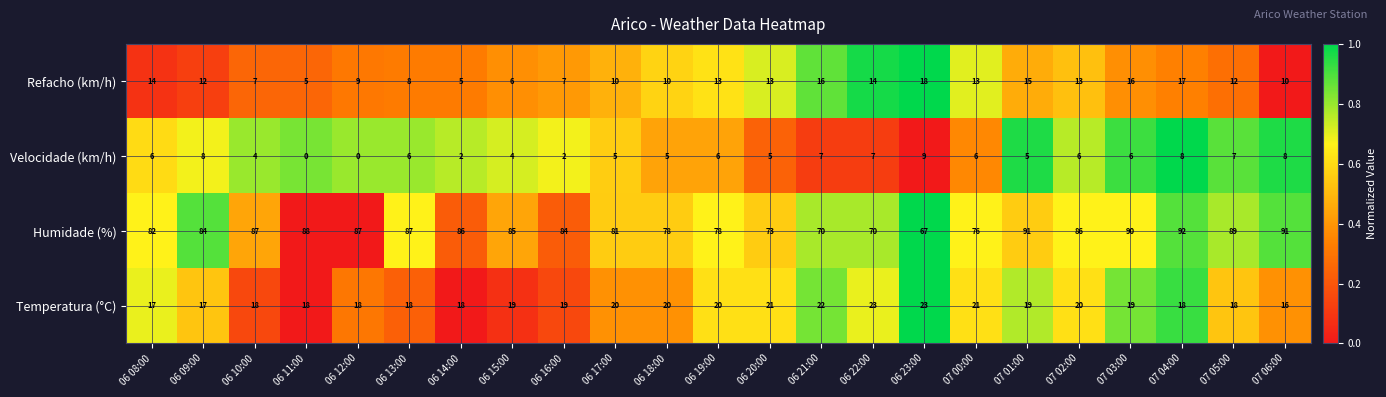

The value of Temperatura (°C) at 07 05:00 is 30. True or false?

False